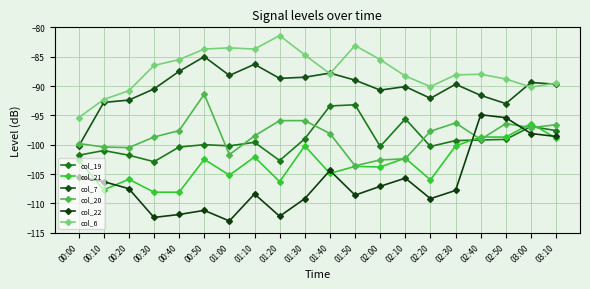

What is the value of the col_20 point at the 18th from the left?

-96.4